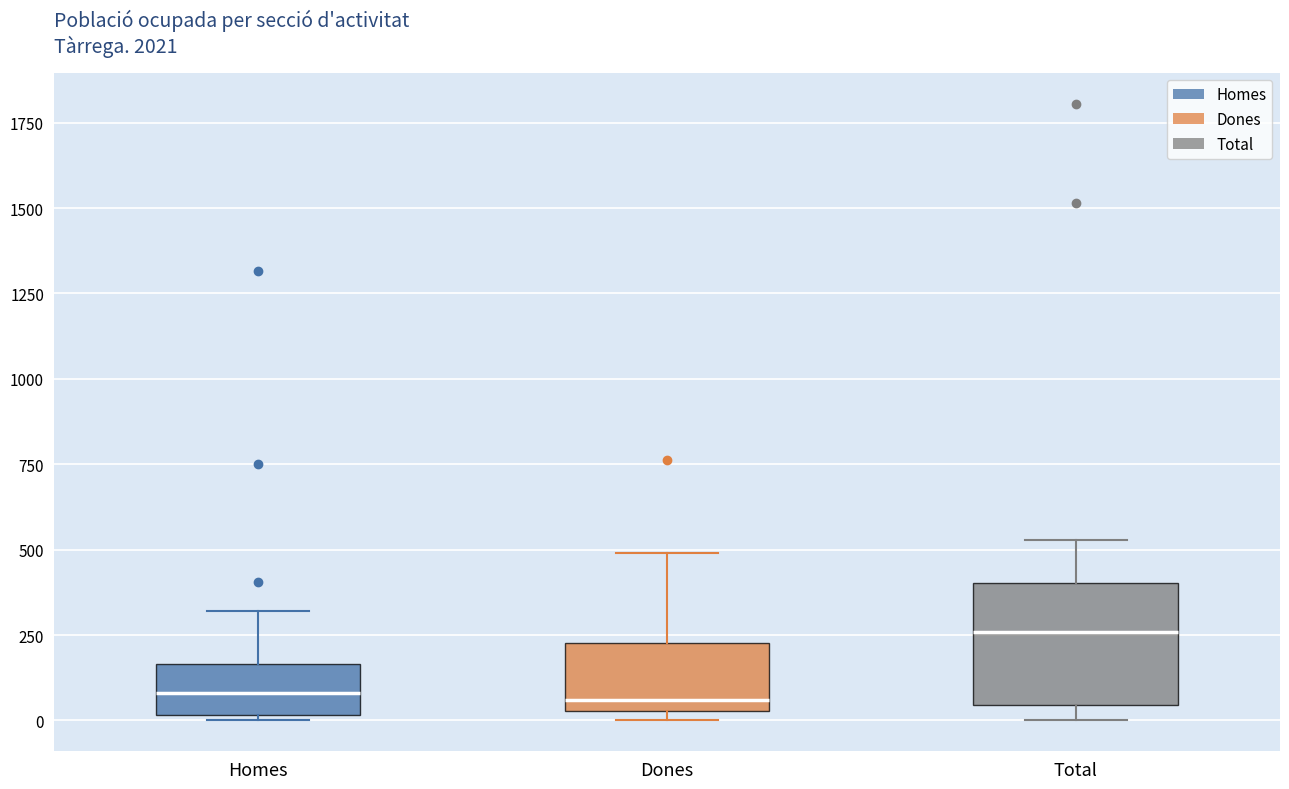

Where does the upper whisker of the box for Dones end on the y-axis? The values are not printed on the chart, so give them approximately, as read against the axis.

500